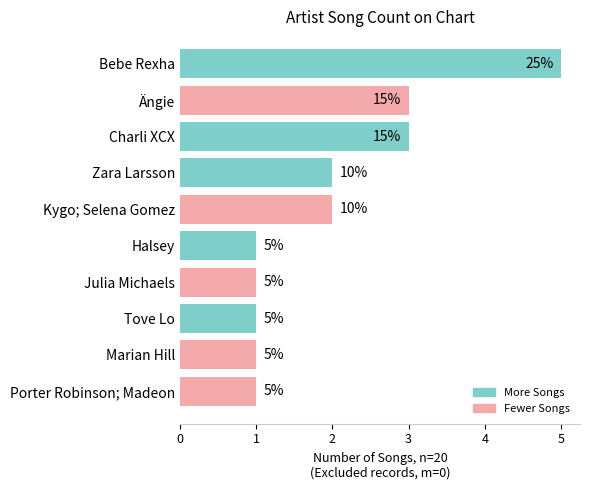

Reading top to bottom, list all the values displayed in this chart.

5	3	3	2	2	1	1	1	1	1